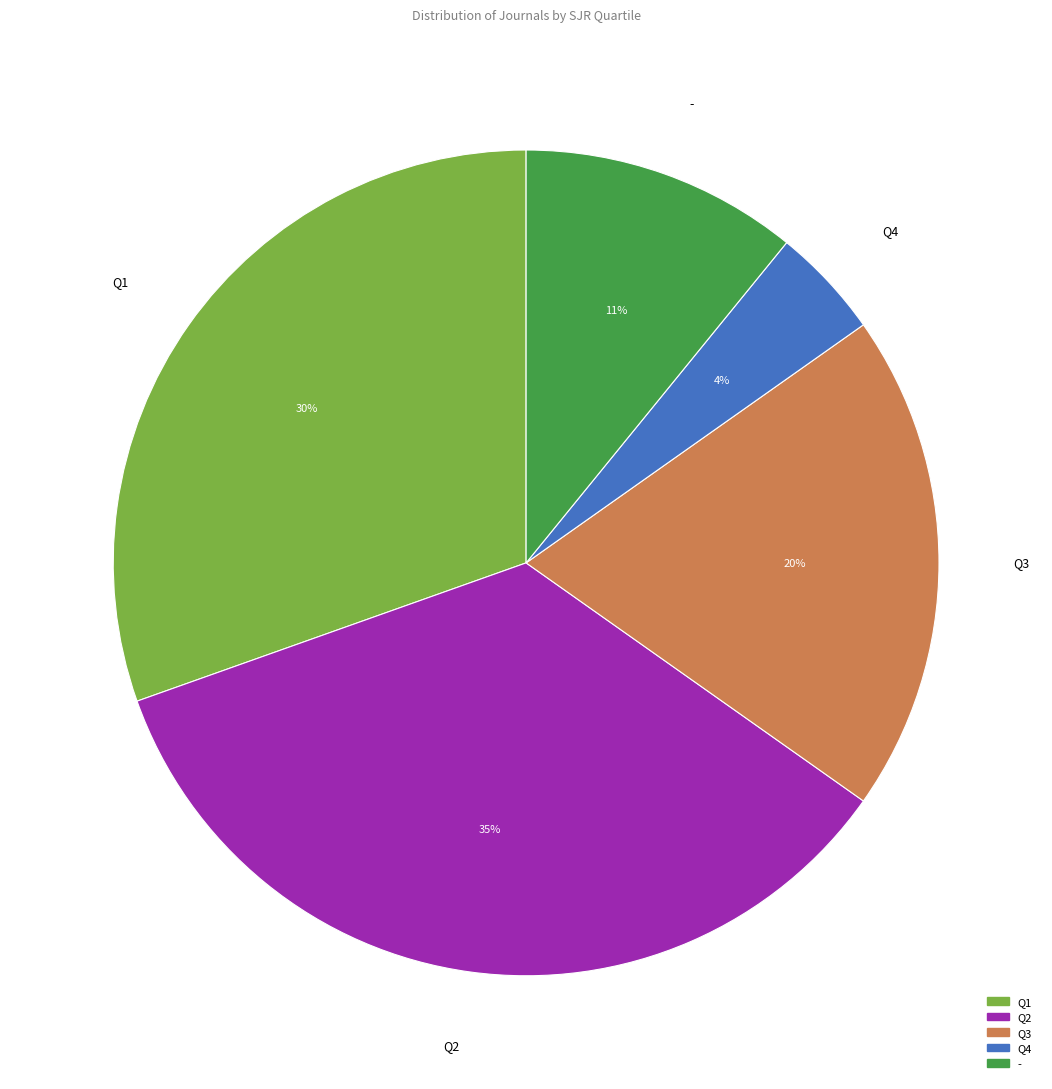

To the nearest percent, what is the average slice percentage?

20%